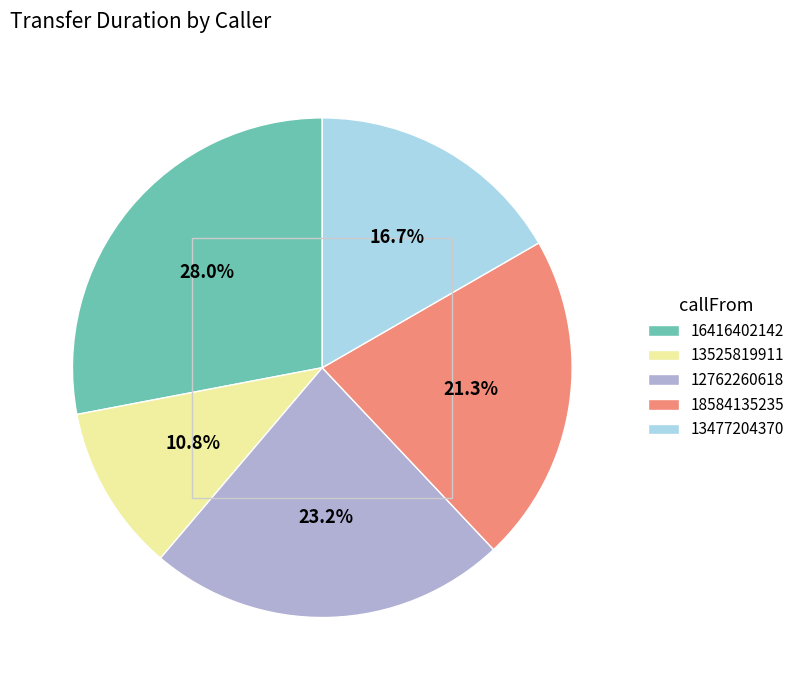

How many slices are in this pie chart?

5